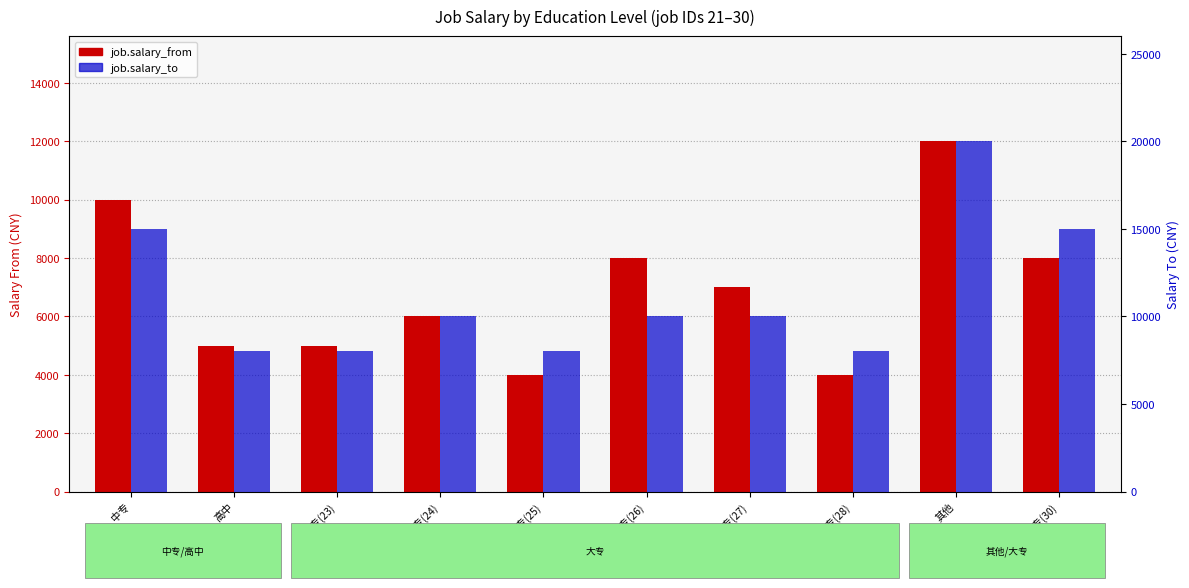

What is the maximum value shown in the chart?

20000